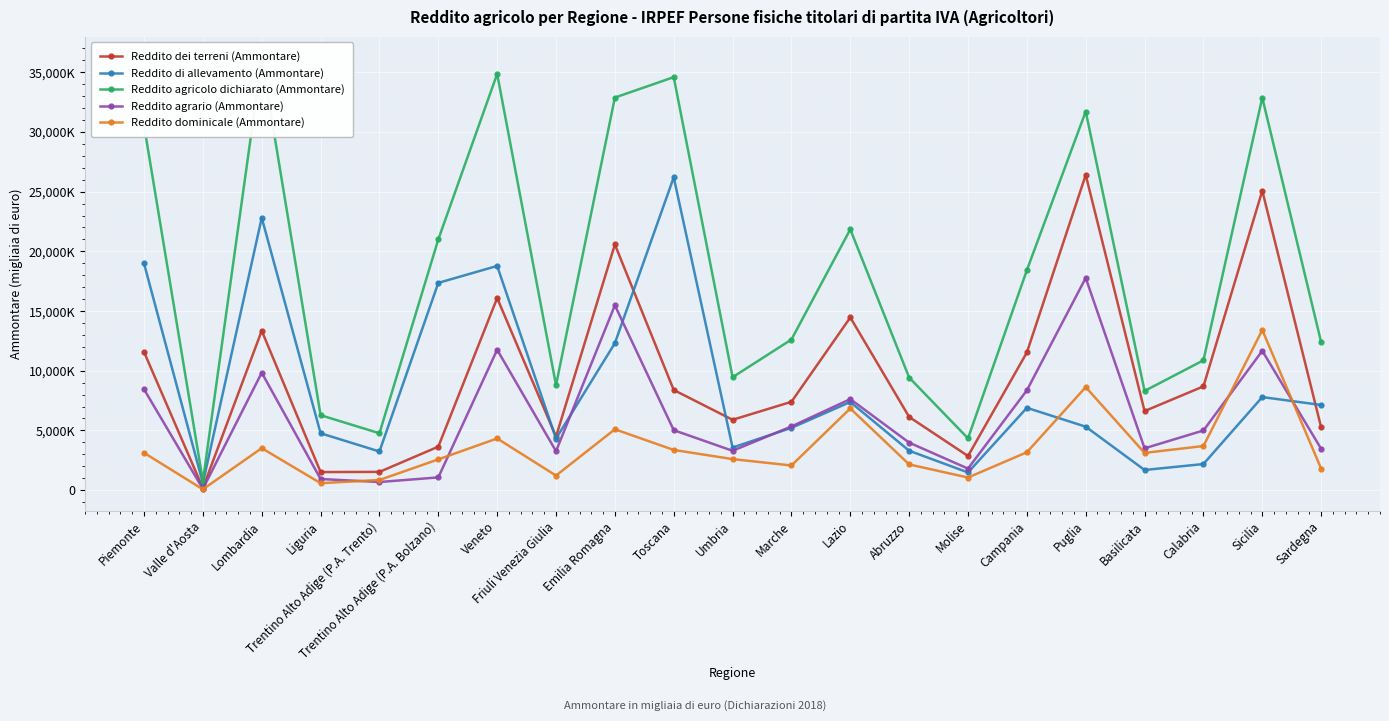

What is the label of the 13th point from the right?

Emilia Romagna